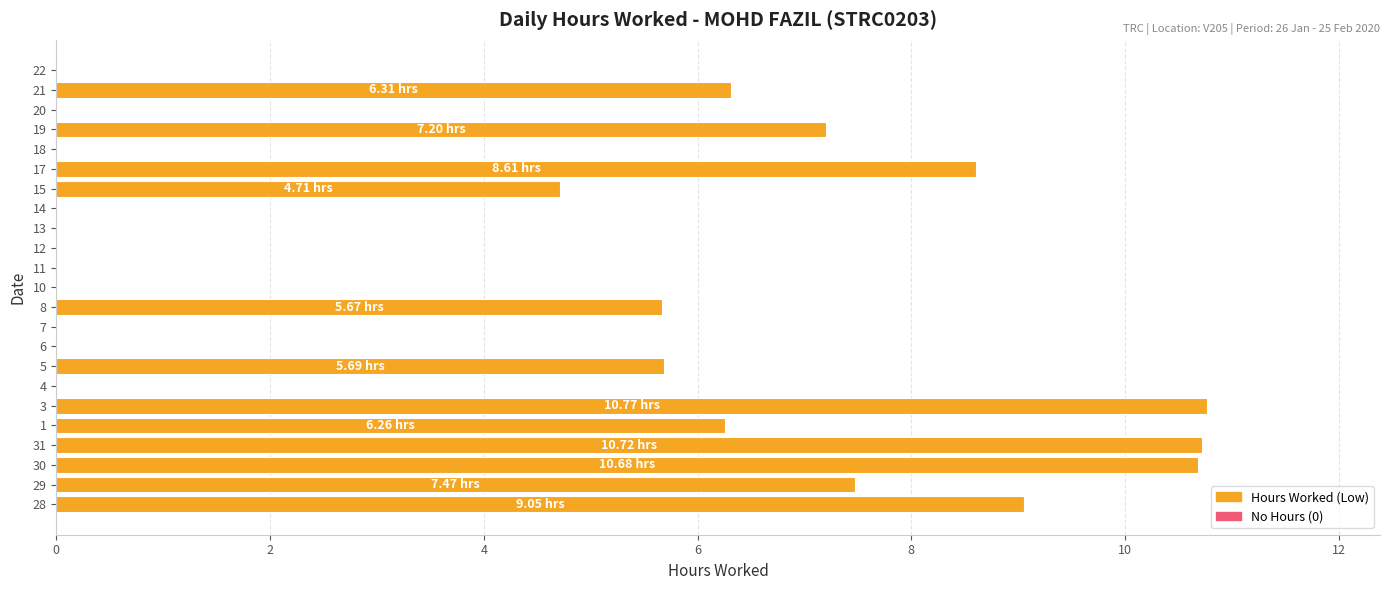

Between 12 and 28, which is larger?

28